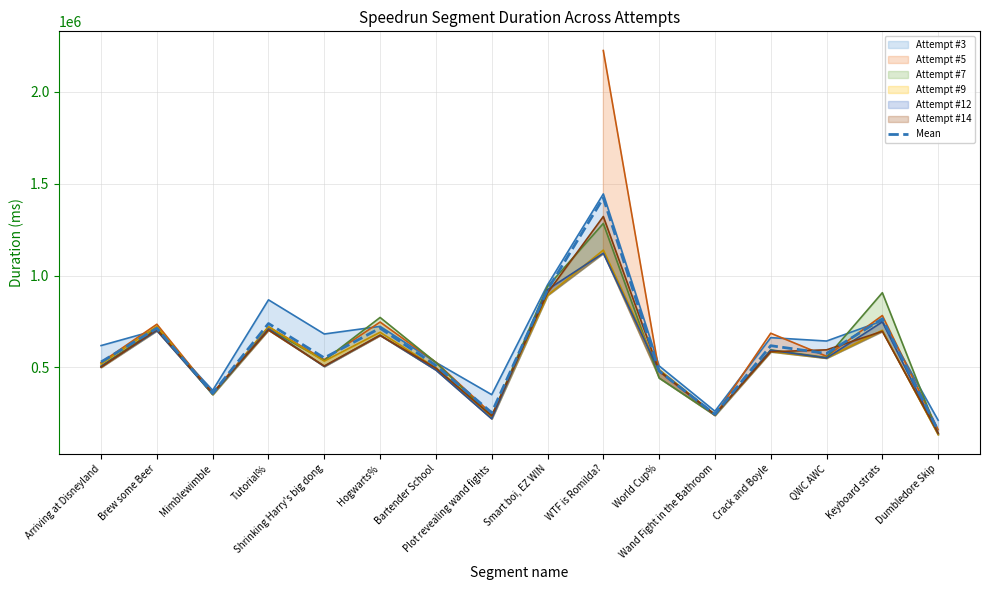

What is the change in value from Mimblewimble to Plot revealing wand fights?

-105400.0